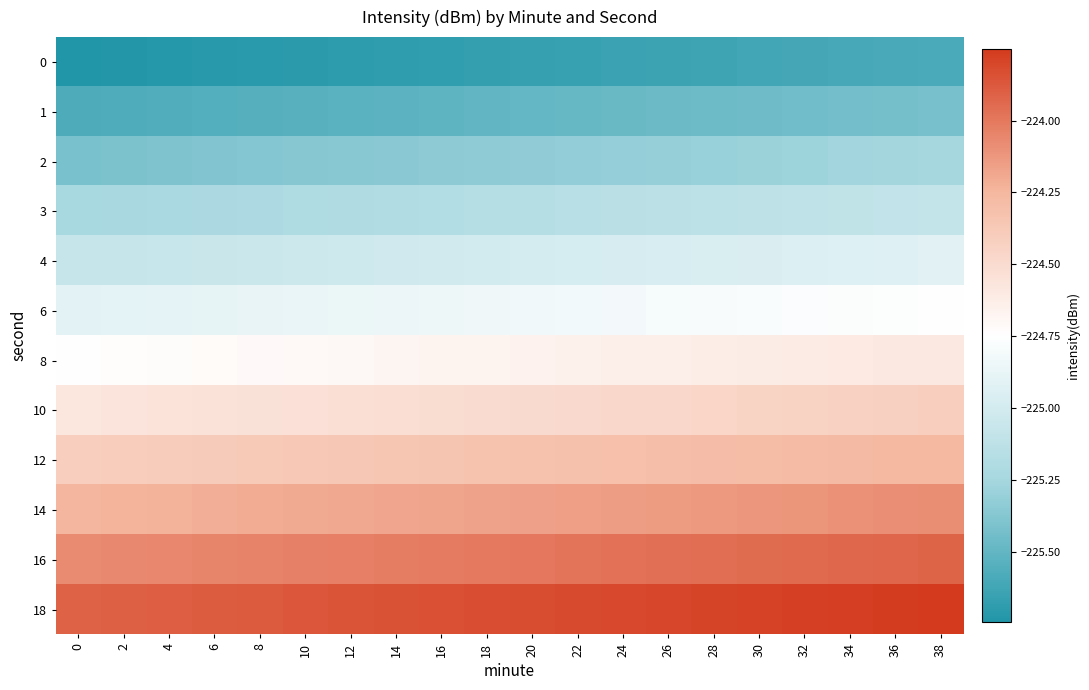

What is the difference between the highest and lowest values at 30?

1.8